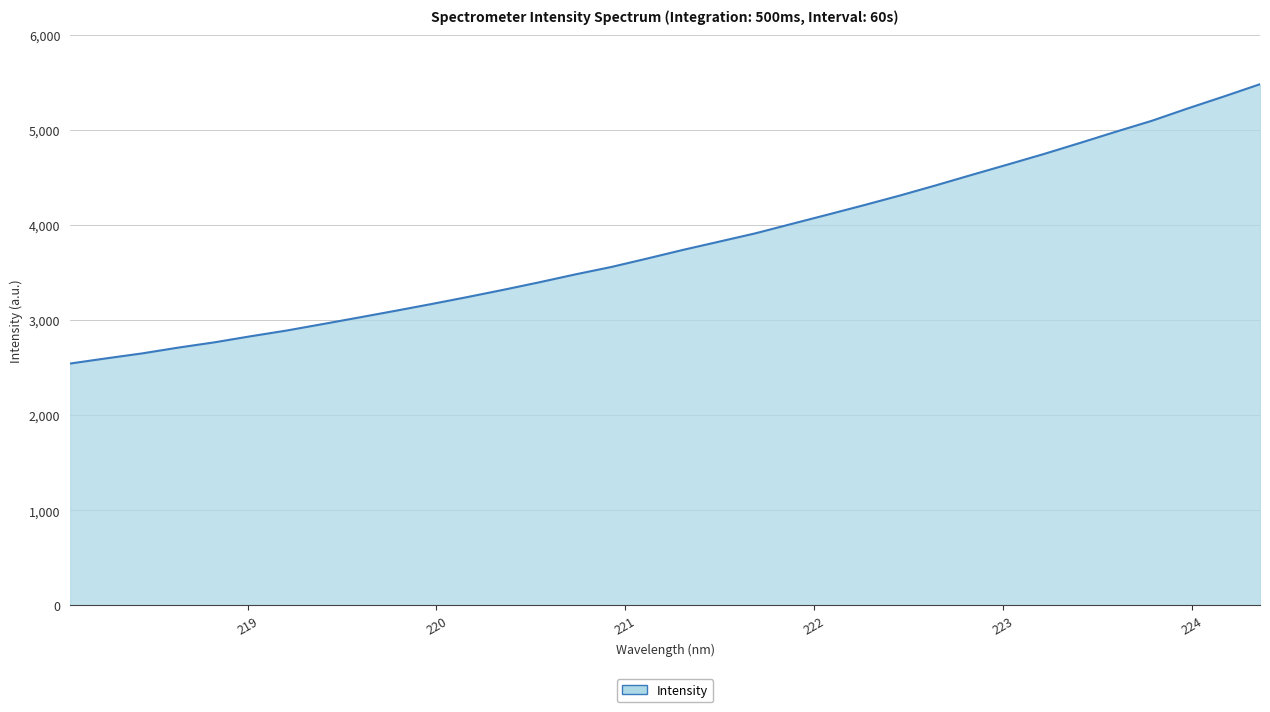

What is the difference between the maximum and minimum values?

2935.6